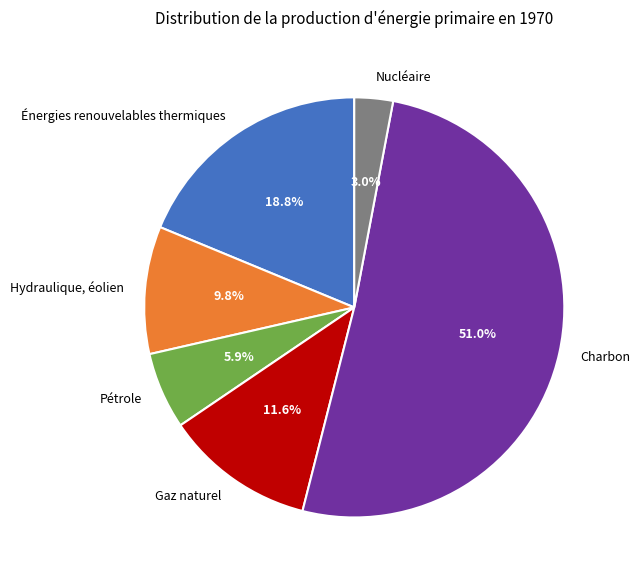

To the nearest percent, what portion does Nucléaire represent?

3%